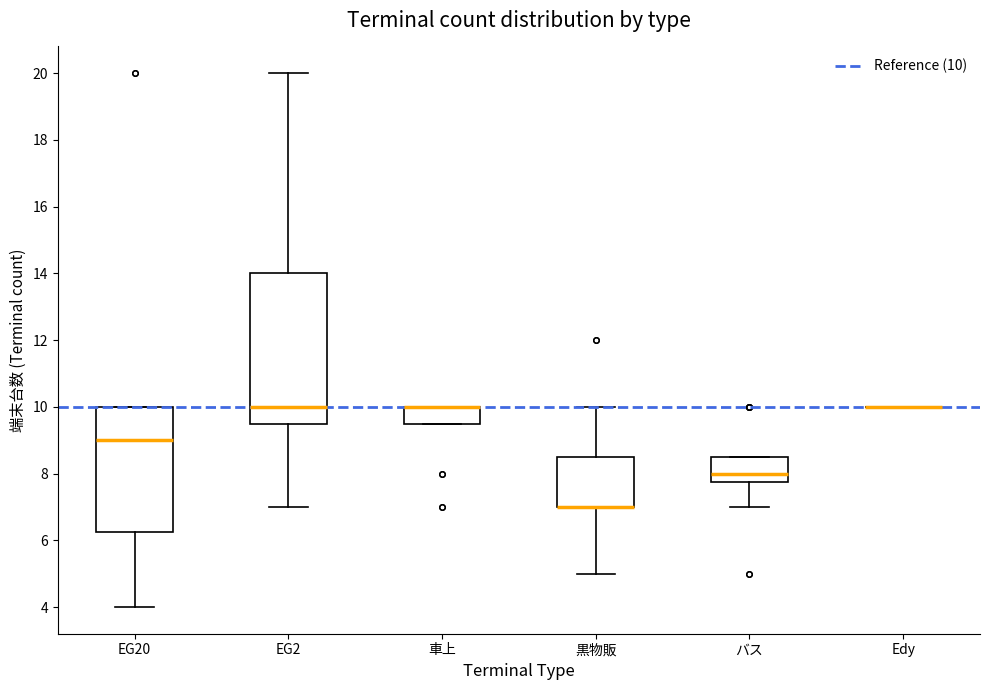

Reading left to right, read every box against the y-axis: the position of its median line, the range the box covers, and the ends of its whiskers. The values are not printed on the chart, so give them approximately, as read against the axis.

EG20: median 9.0, box 6.2 to 10.0, whiskers 4.0 to 10.0
EG2: median 10.0, box 9.6 to 14.0, whiskers 7.0 to 20.0
車上: median 10.0 (drawn on the box's upper edge), box 9.6 to 10.0, whiskers 9.6 to 10.0
黒物販: median 7.0 (drawn on the box's lower edge), box 7.0 to 8.6, whiskers 5.0 to 10.0
バス: median 8.0, box 7.8 to 8.6, whiskers 7.0 to 8.6
Edy: box collapsed to a line at 10.0, whiskers 10.0 to 10.0